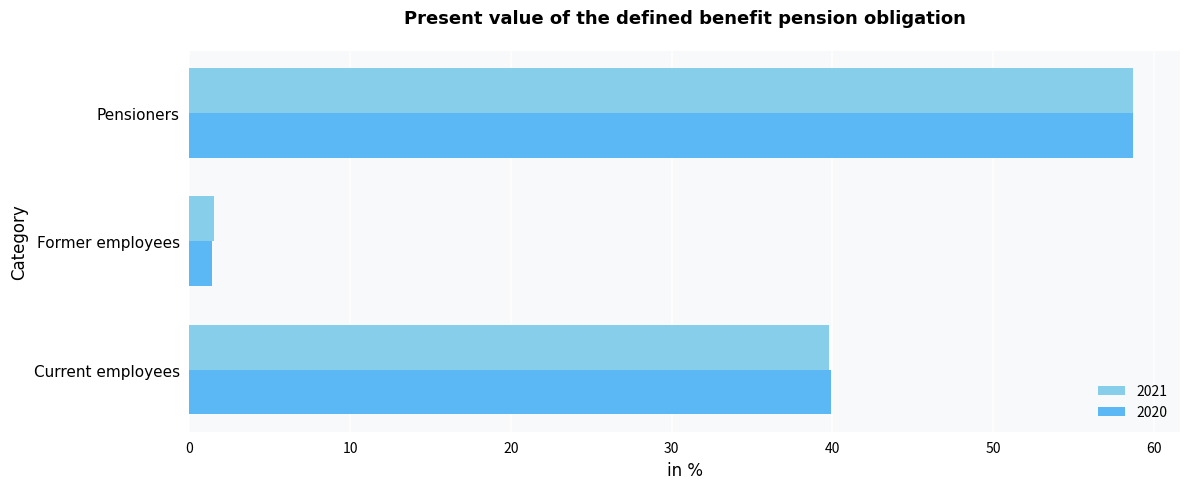

Is it true that 2021 equals 58.7 at Pensioners?

True